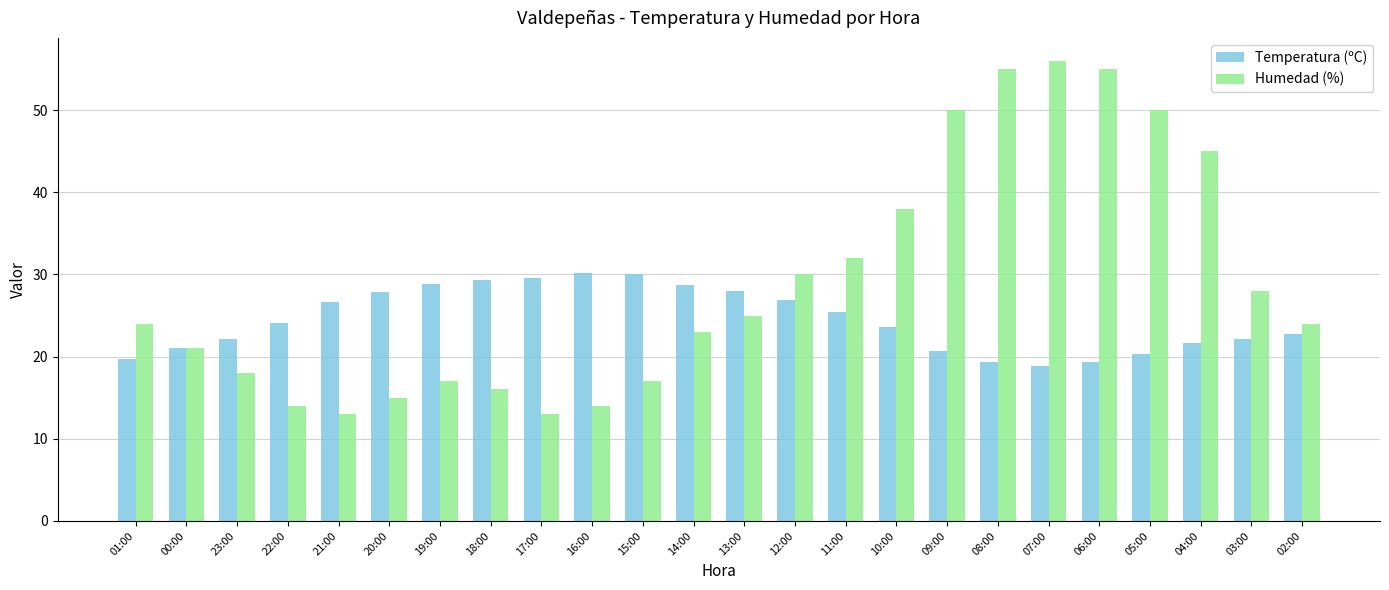

The value of Temperatura (ºC) at 23:00 is 22.1. True or false?

True